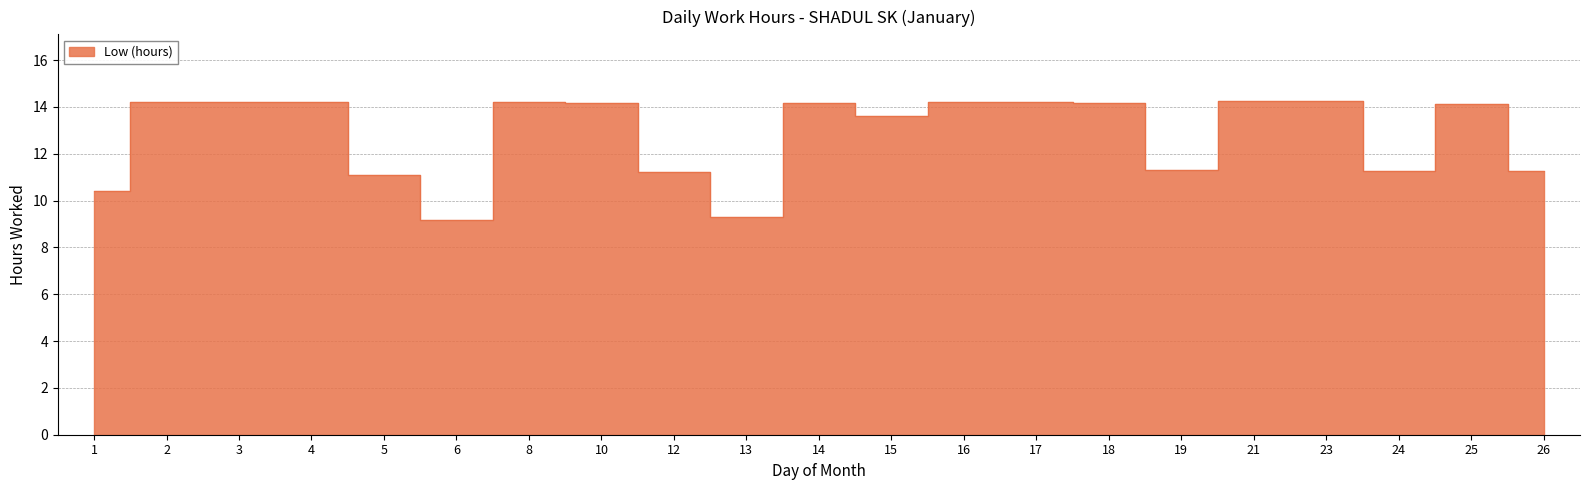

What is the difference between the values at 26 and 14?

2.9